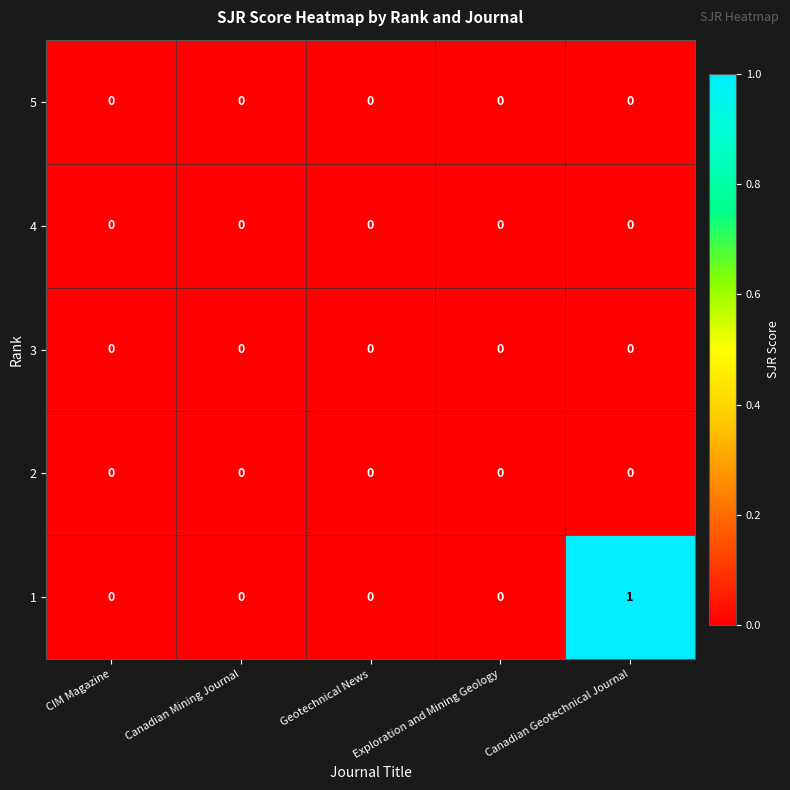

Which category has the highest value across all series?

Canadian Geotechnical Journal